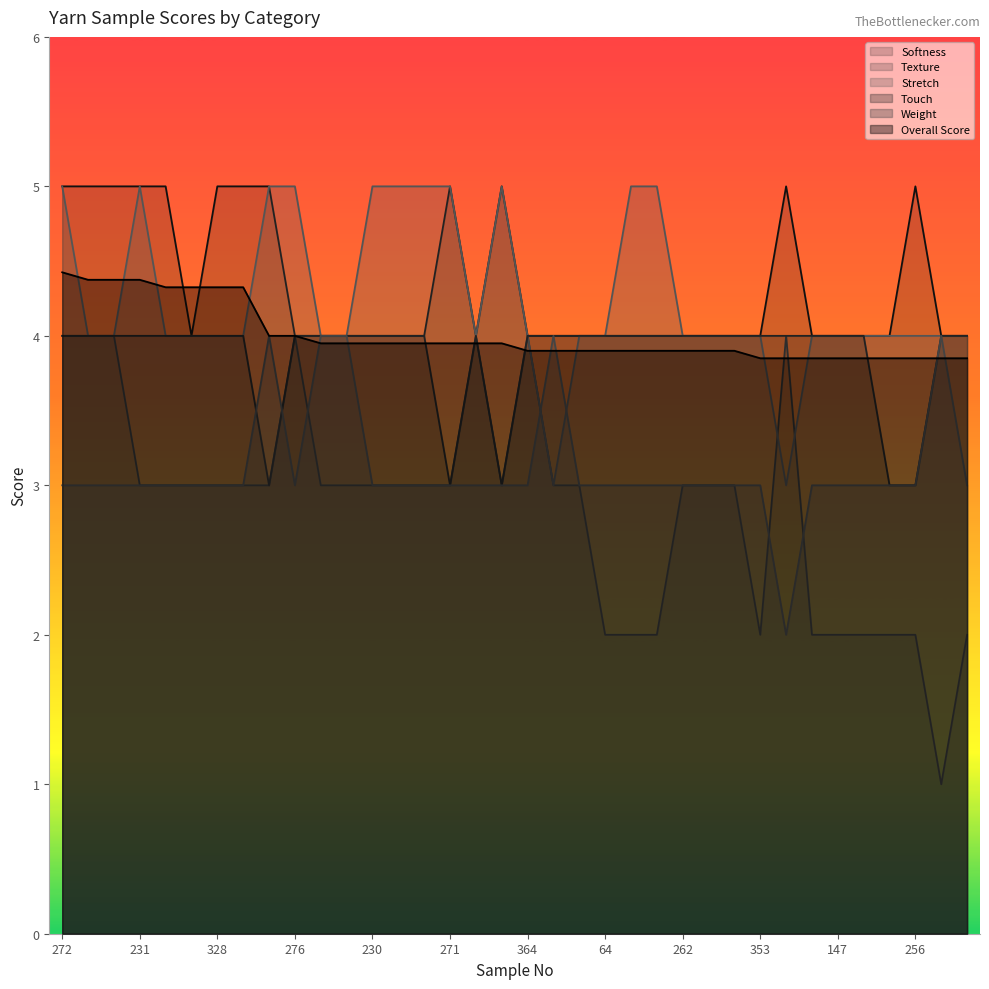

Is it true that Touch equals 4.0 at 262?

True